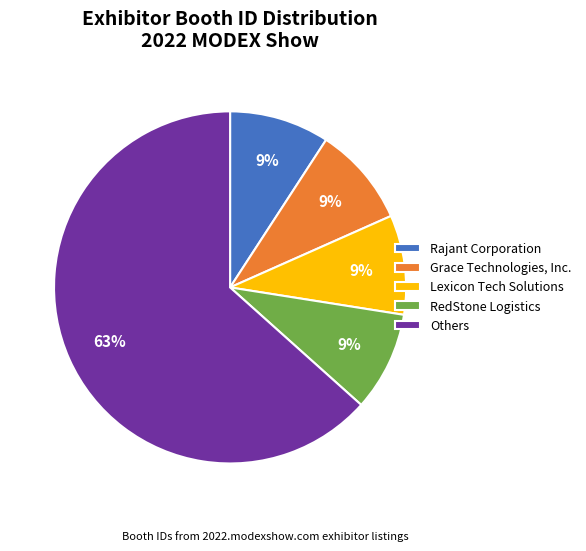

Does Others account for over 50% of the chart?

Yes